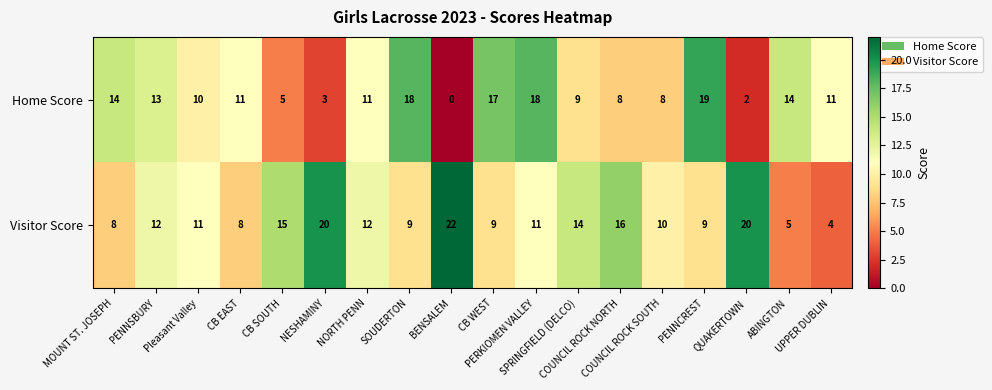

What is the maximum value shown in the chart?

22